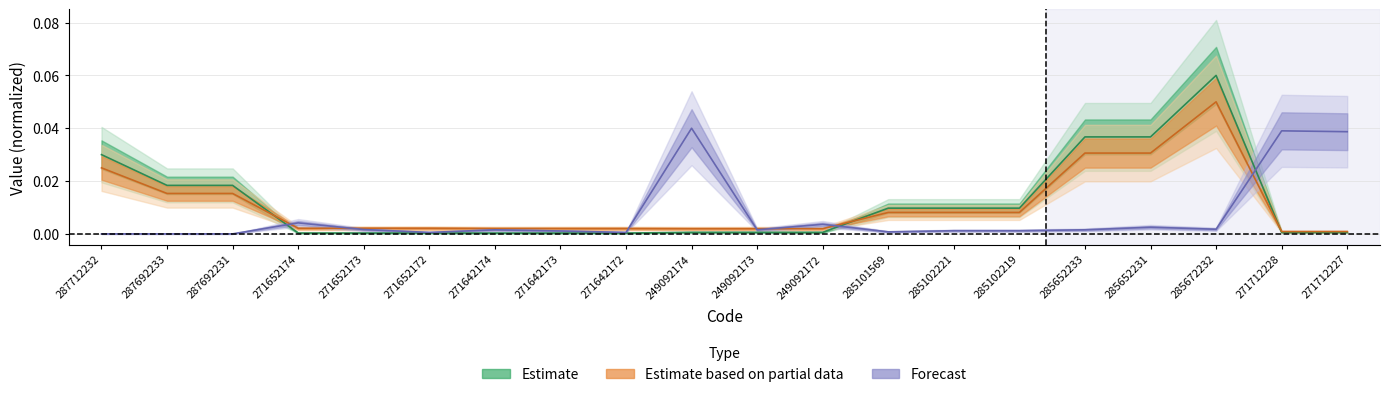

Does the chart have visible grid lines?

Yes